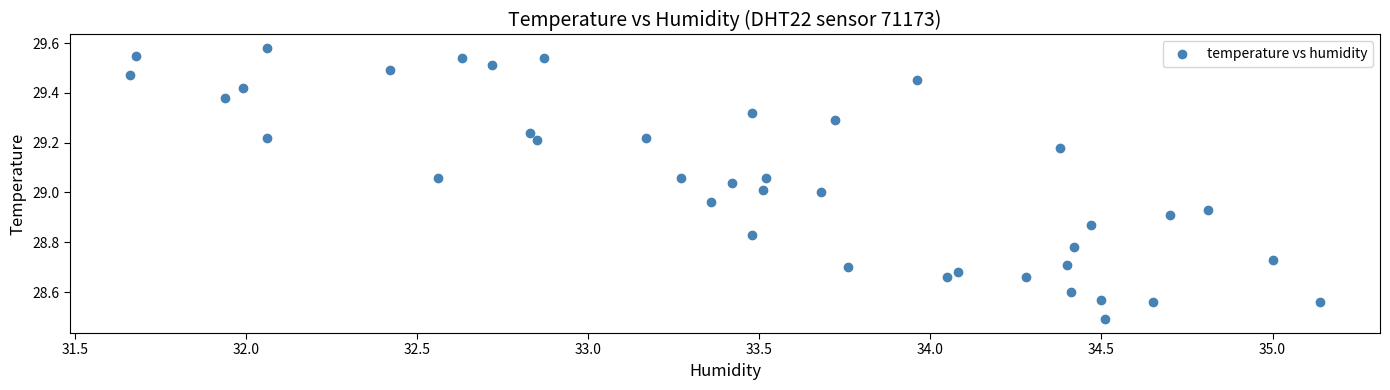

What is the range of Y values (max minus min)?

1.1